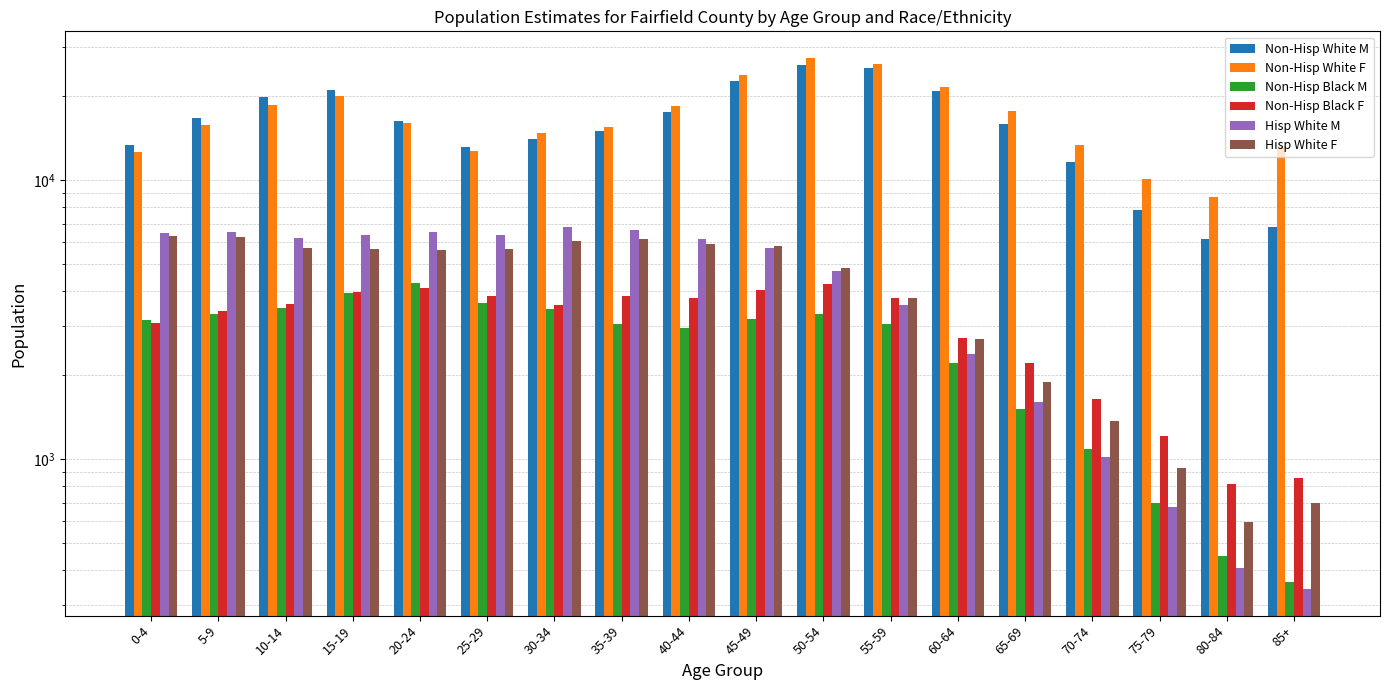

Which series has the widest spread of values?

Non-Hisp White M